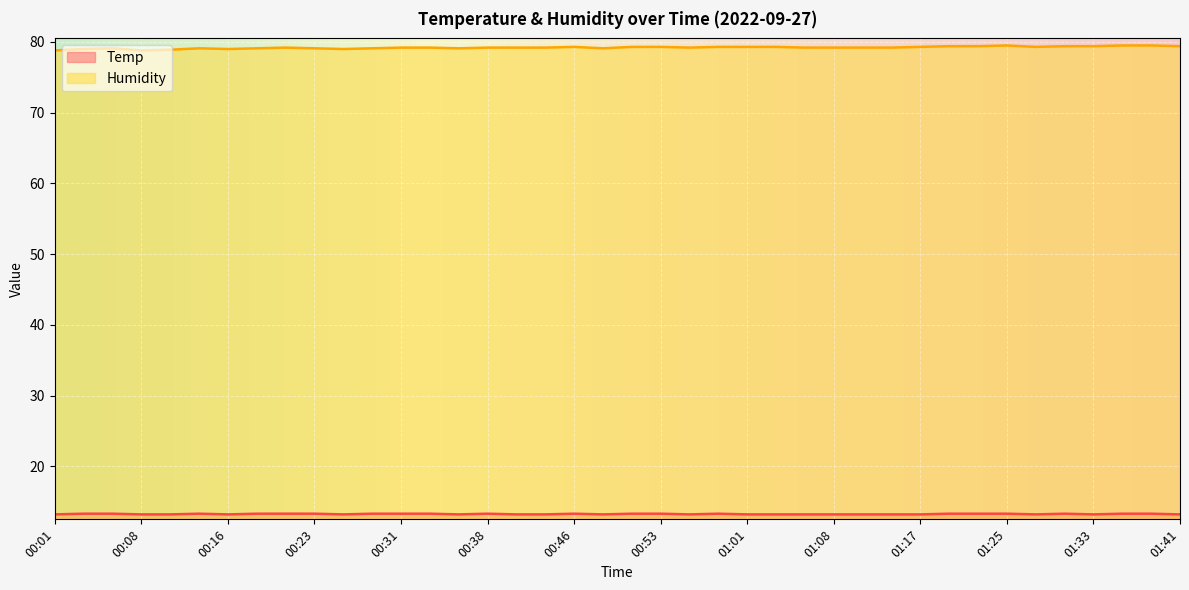

What is the label of the 21st point from the right?

00:48